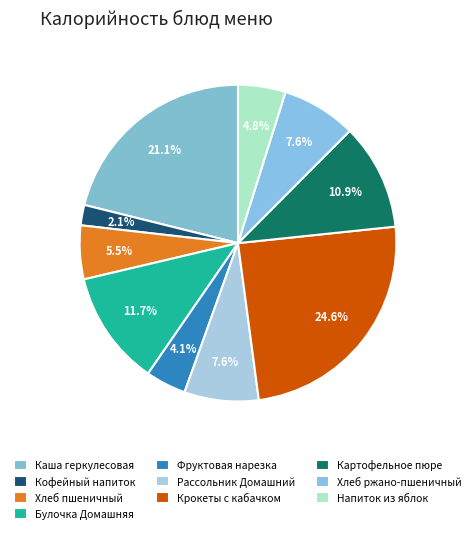

Is there any slice that represents more than half of the pie?

No